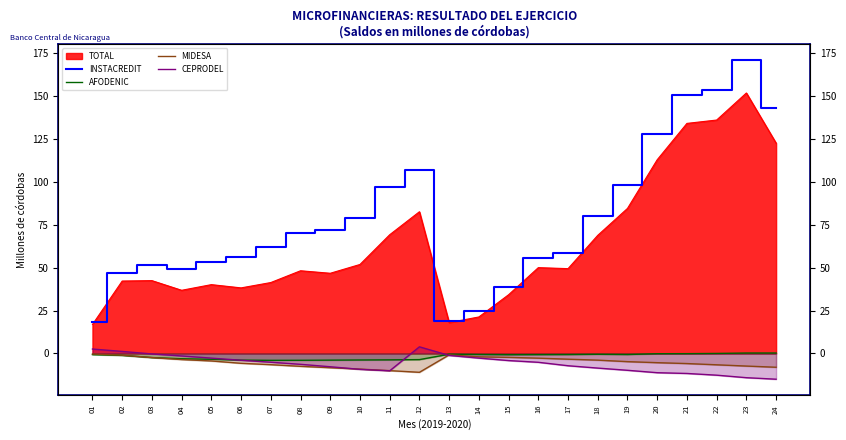

At which category is the sum across all series the highest?

23